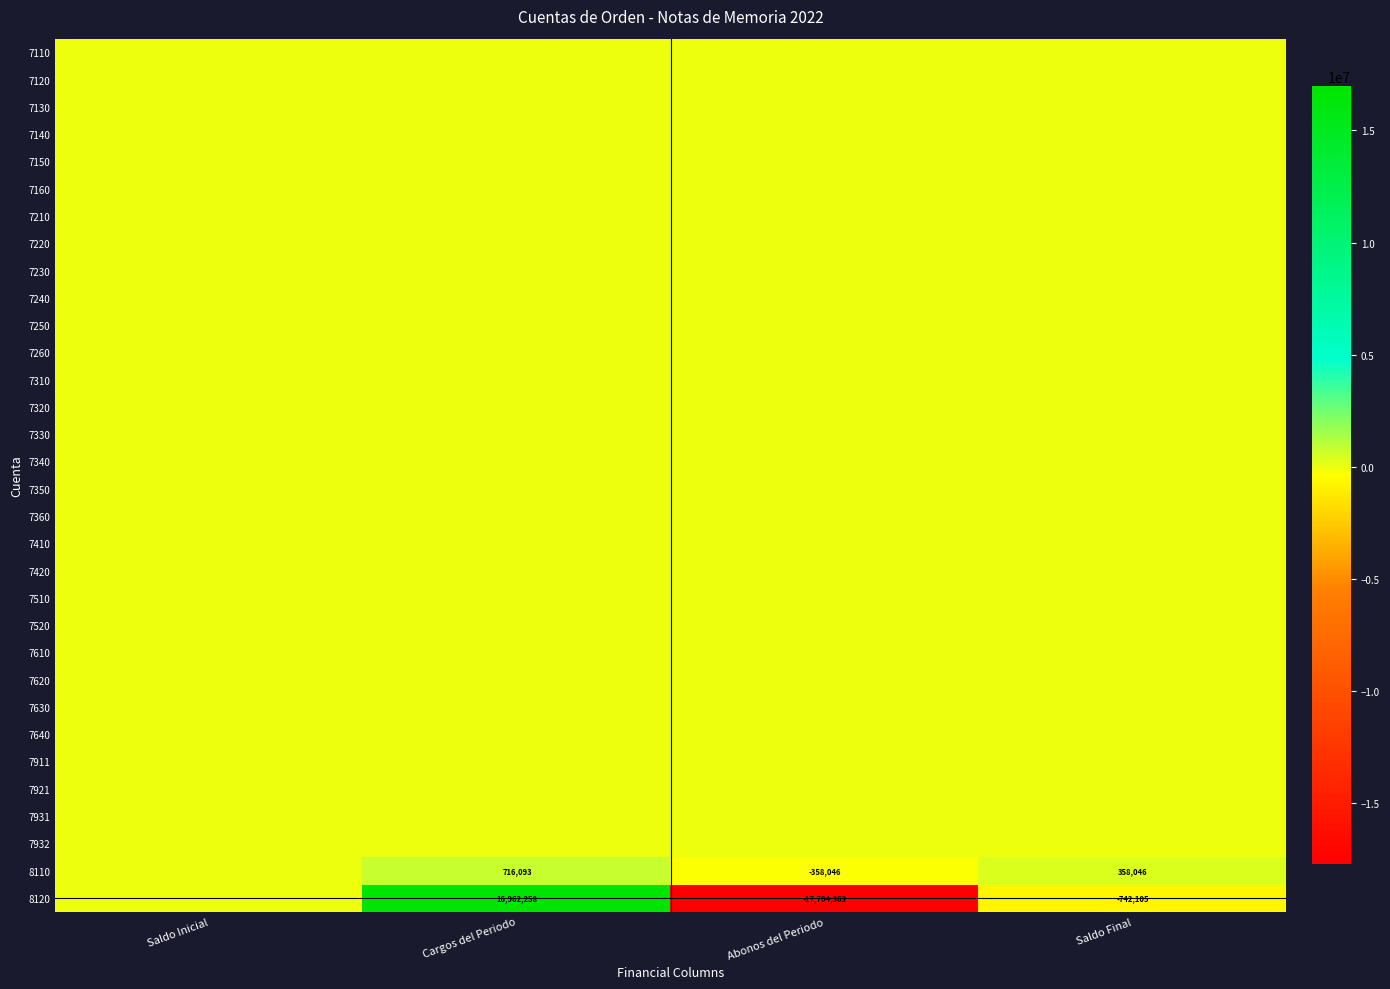

The value of 8110 at Cargos del Periodo is 716093. True or false?

True